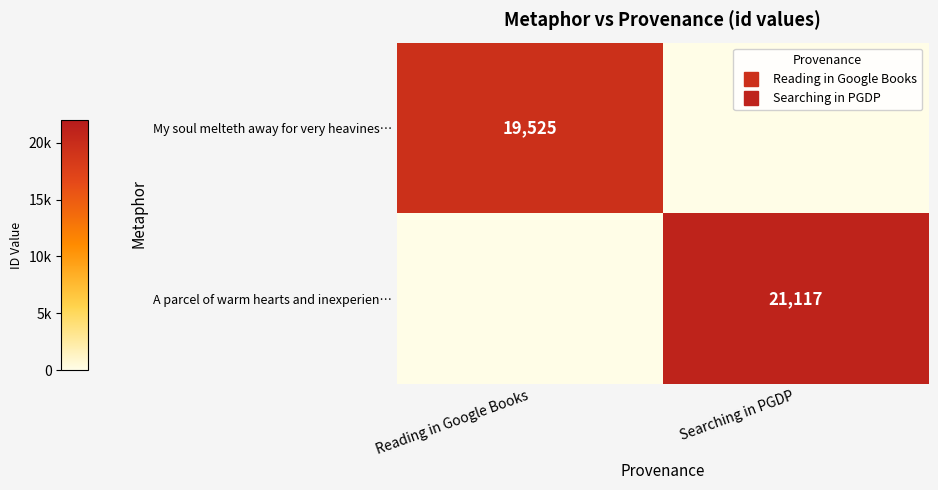

Count the number of categories in the chart.

2